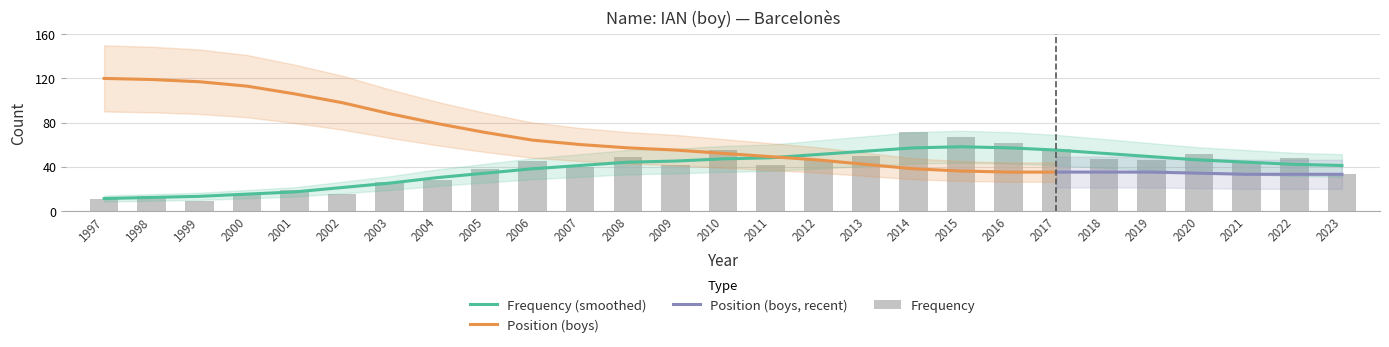

Which label corresponds to the largest value in the chart?

2014